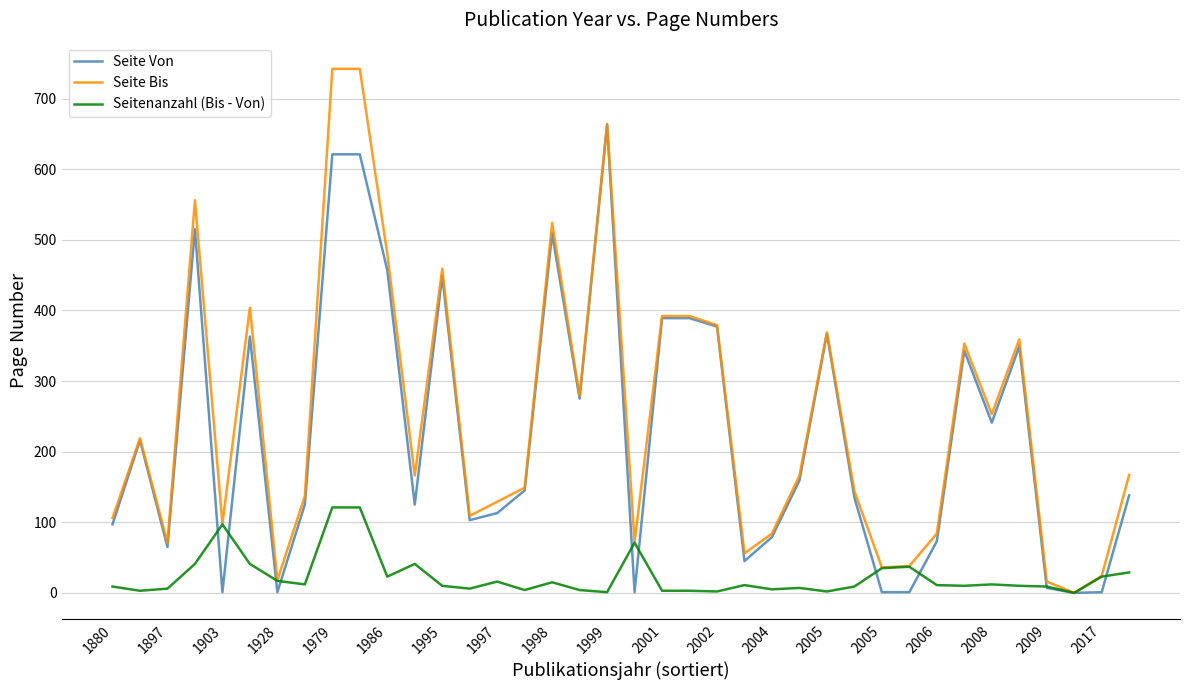

What is the maximum value for Seite Bis?

742